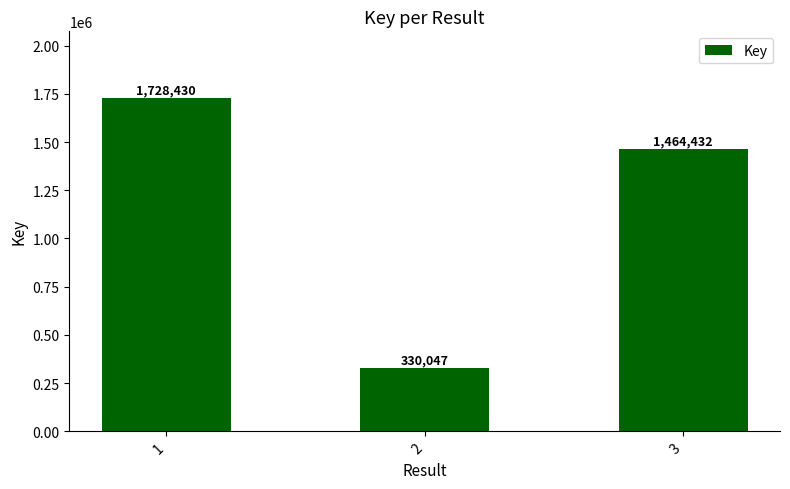

The chart shows a value of 2569146 at 1. True or false?

False